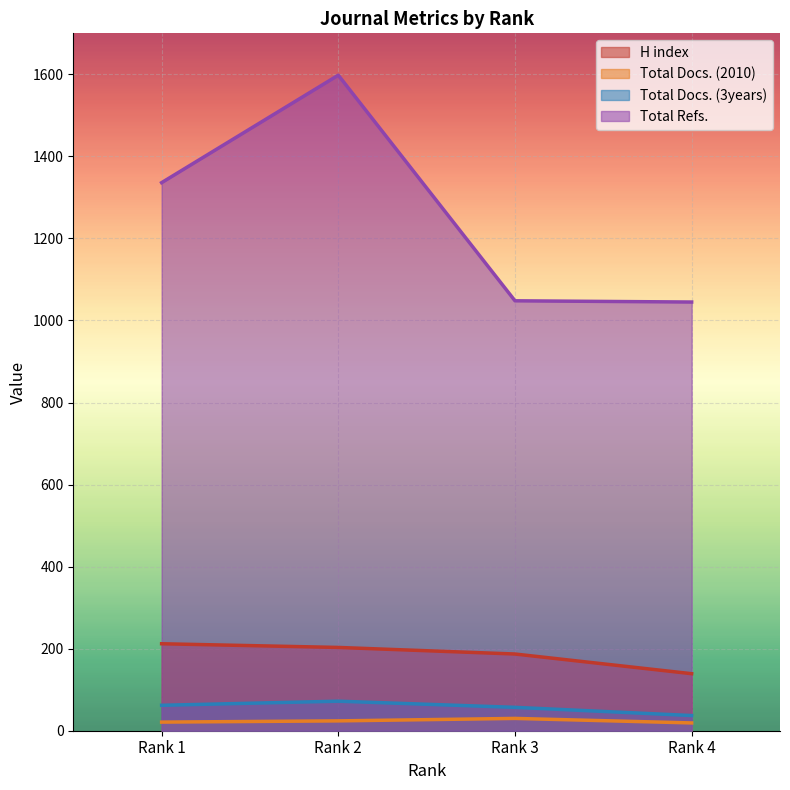

True or false: Total Docs. (3years) has more than 0 points higher than both neighbors.

True